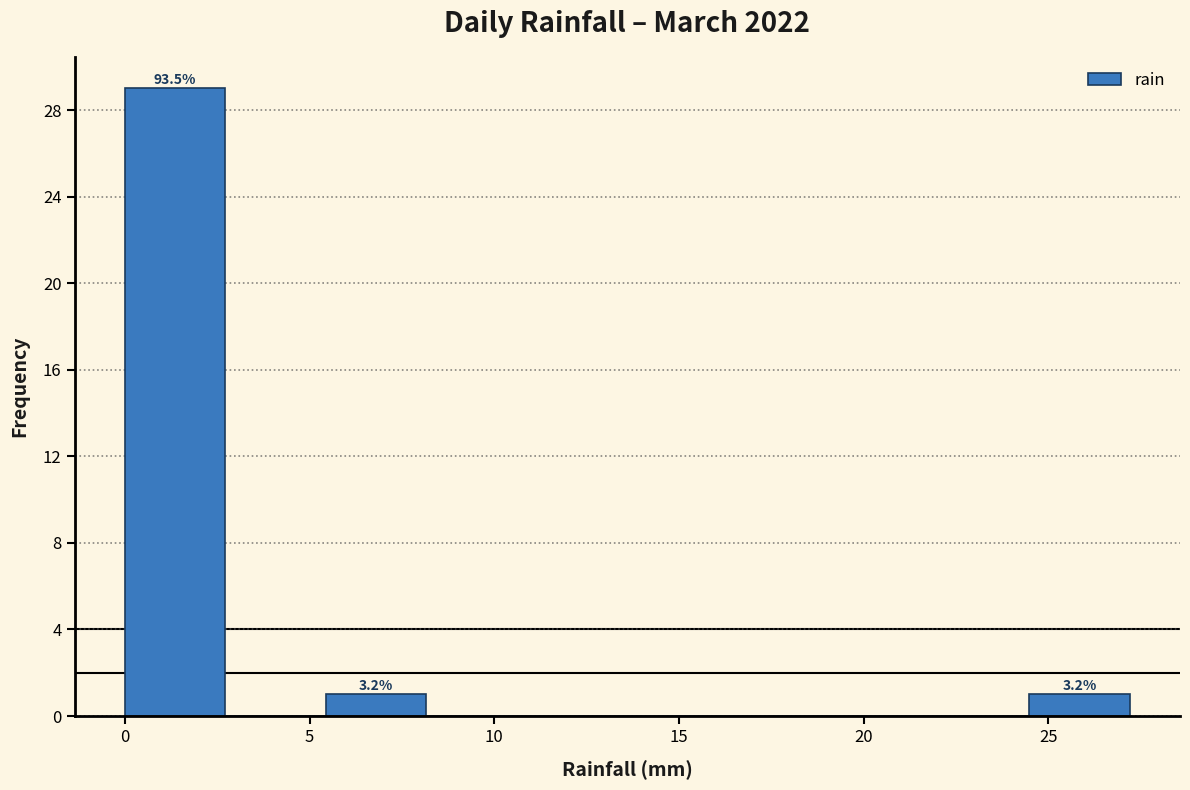

Over which range of the x-axis is the bar tallest?

0.0 to 2.5